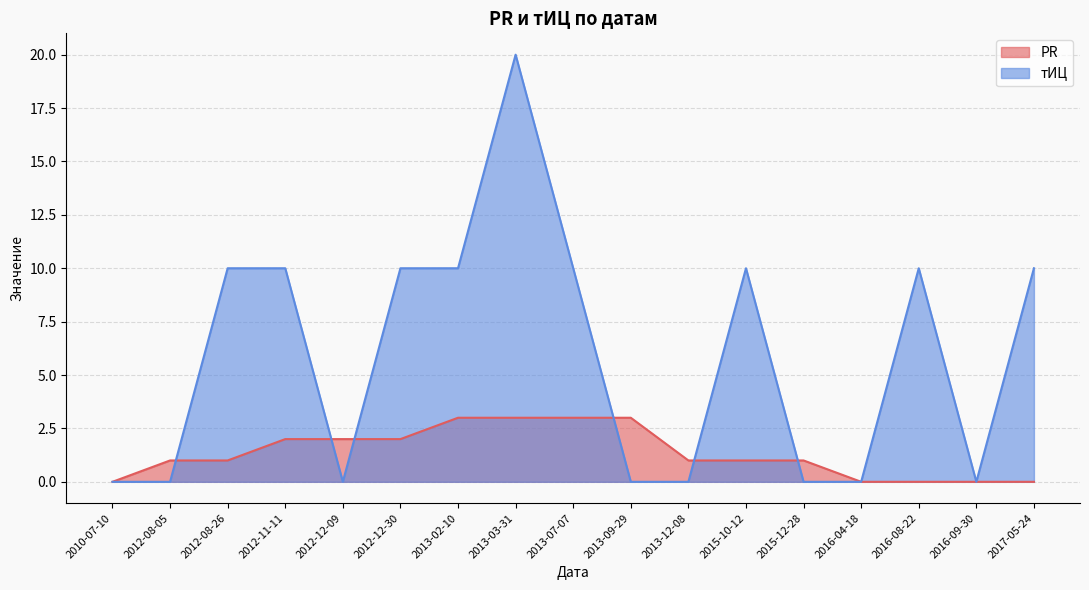

How many PR values are between 0 and 2?

13